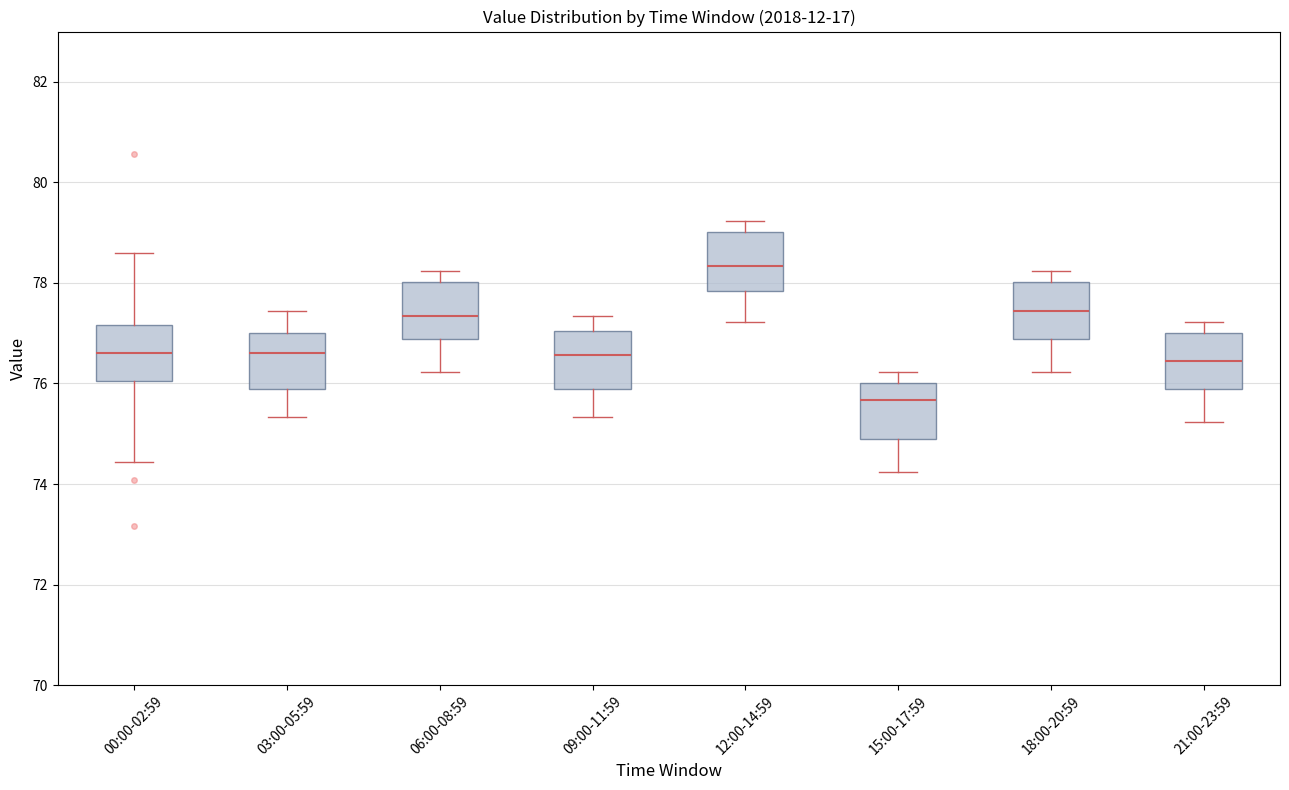

Reading left to right, read every box against the y-axis: the position of its median line, the range the box covers, and the ends of its whiskers. The values are not printed on the chart, so give them approximately, as read against the axis.

00:00-02:59: median 76.6, box 76.0 to 77.2, whiskers 74.4 to 78.6
03:00-05:59: median 76.6, box 75.8 to 77.0, whiskers 75.4 to 77.4
06:00-08:59: median 77.4, box 76.8 to 78.0, whiskers 76.2 to 78.2
09:00-11:59: median 76.6, box 75.8 to 77.0, whiskers 75.4 to 77.4
12:00-14:59: median 78.4, box 77.8 to 79.0, whiskers 77.2 to 79.2
15:00-17:59: median 75.6, box 74.8 to 76.0, whiskers 74.2 to 76.2
18:00-20:59: median 77.4, box 76.8 to 78.0, whiskers 76.2 to 78.2
21:00-23:59: median 76.4, box 75.8 to 77.0, whiskers 75.2 to 77.2